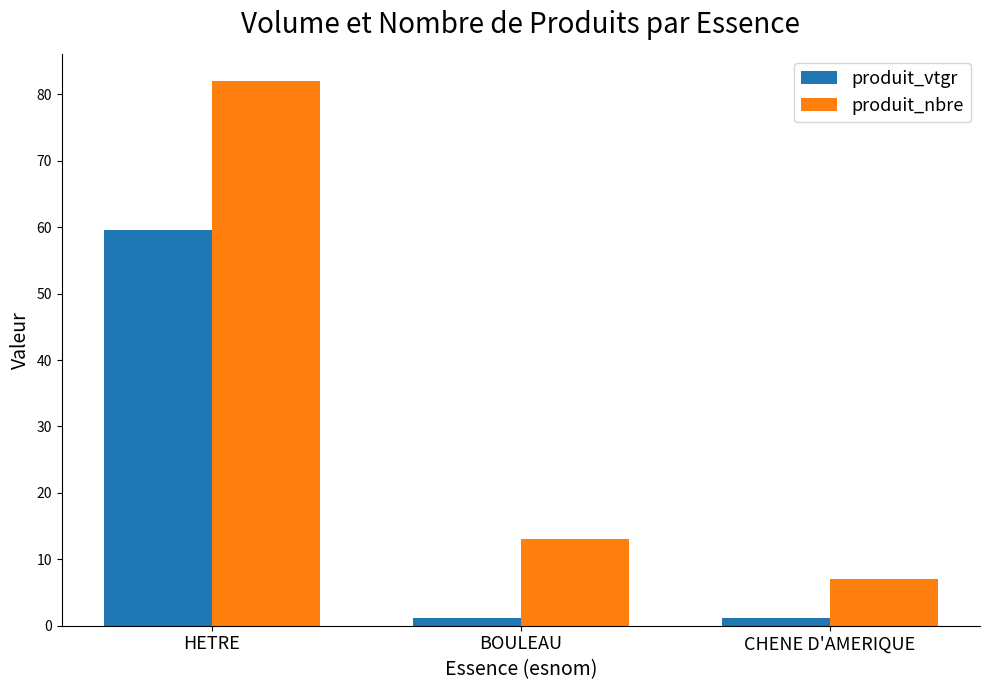

Which label corresponds to the largest value in the chart?

HETRE